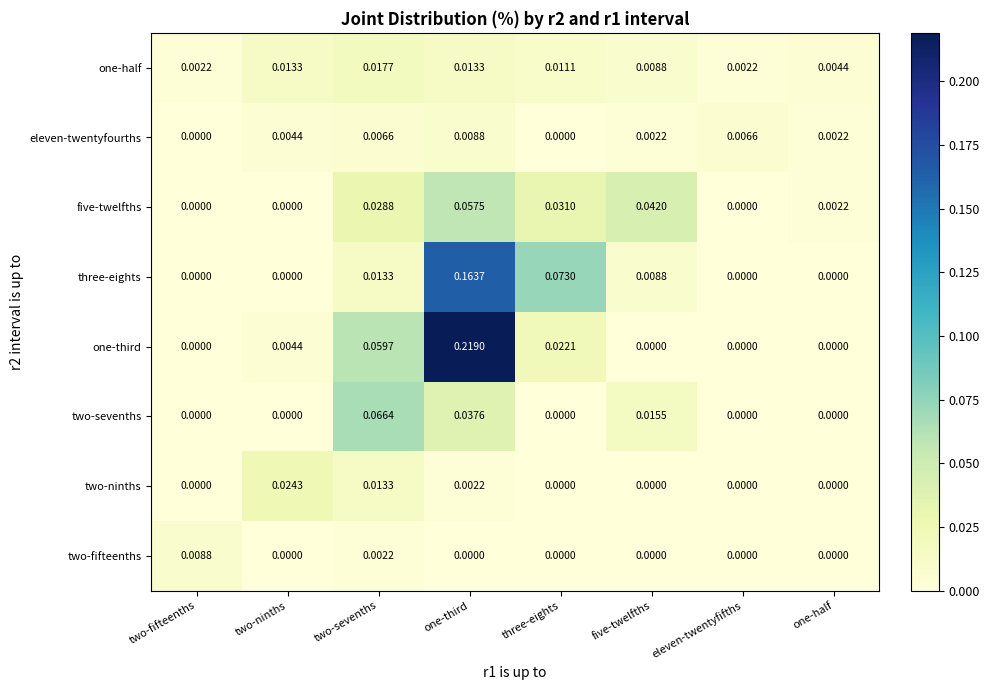

At which category is the sum across all series the highest?

one-third